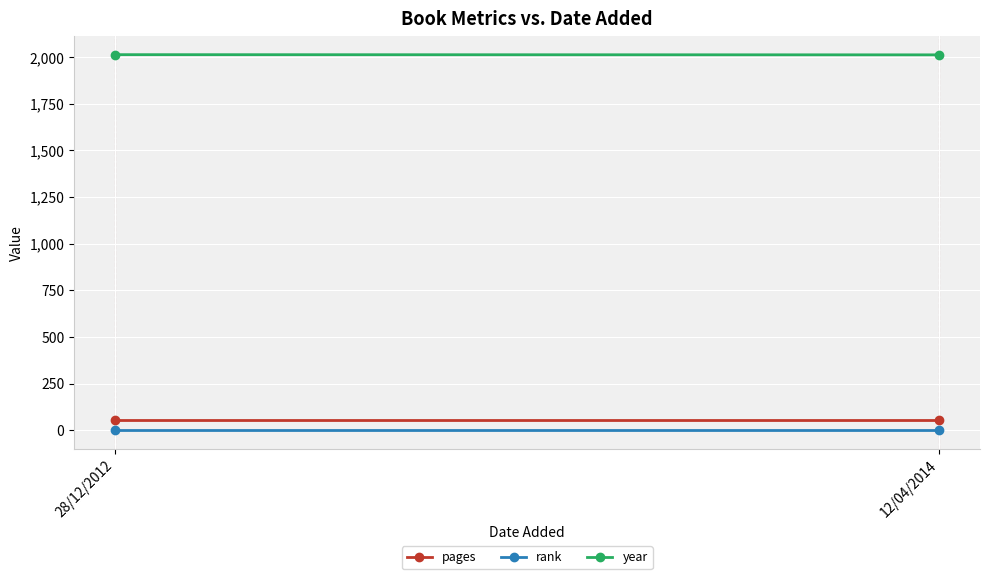

What position from the right is 28/12/2012?

2